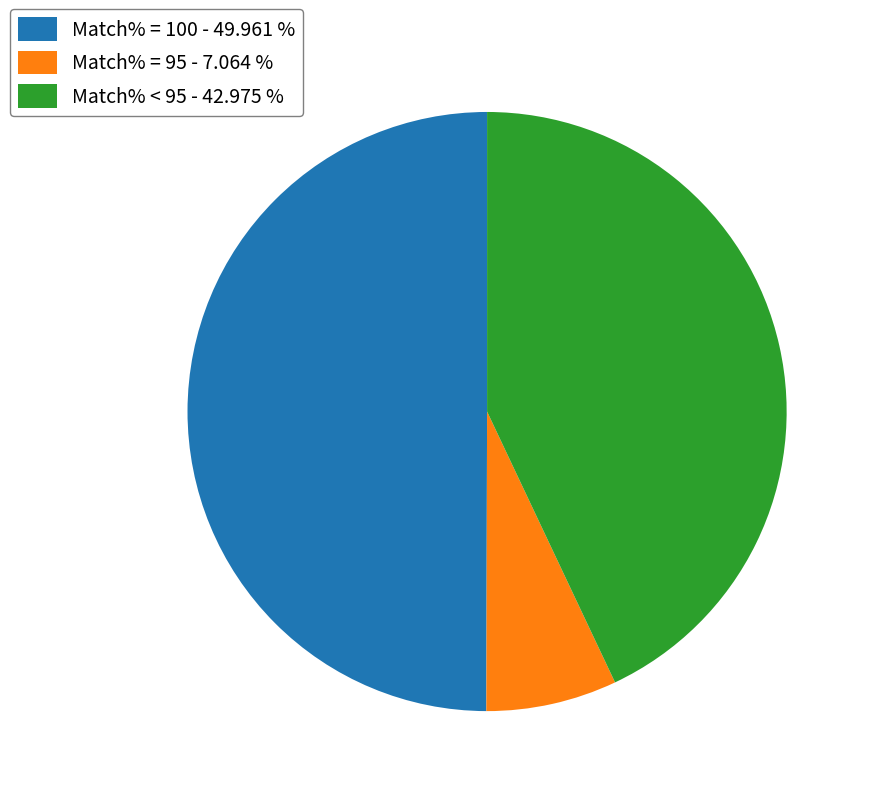

Between Match% = 100 - 49.961 % and Match% = 95 - 7.064 %, which is larger?

Match% = 100 - 49.961 %